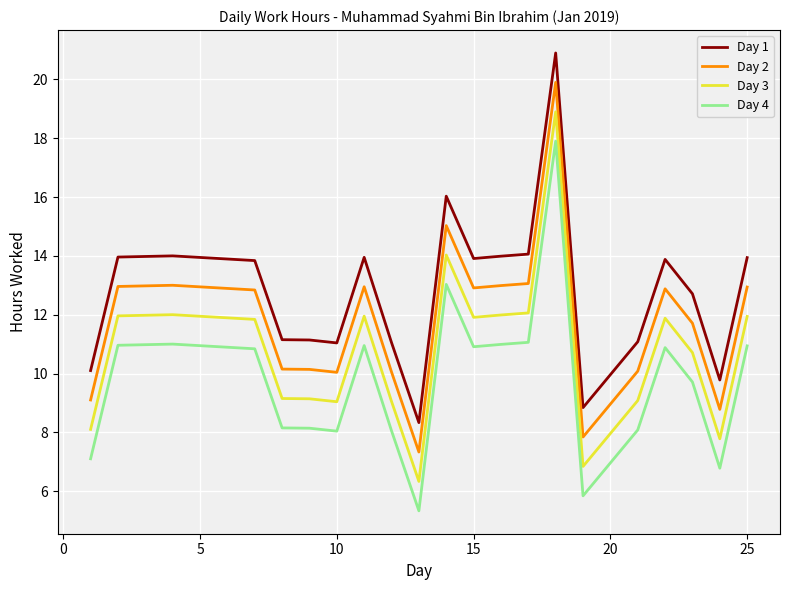

What is the highest value of the Day 1 series?

20.9